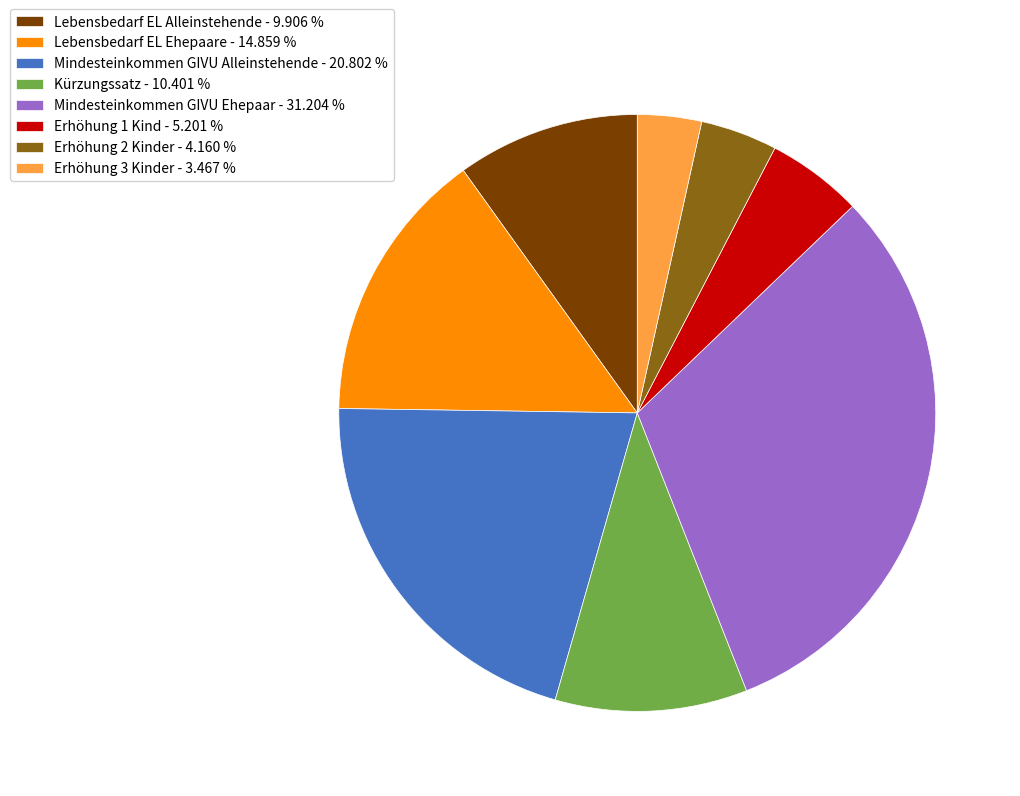

Between Erhöhung 3 Kinder - 3.467 % and Mindesteinkommen GIVU Alleinstehende - 20.802 %, which is larger?

Mindesteinkommen GIVU Alleinstehende - 20.802 %